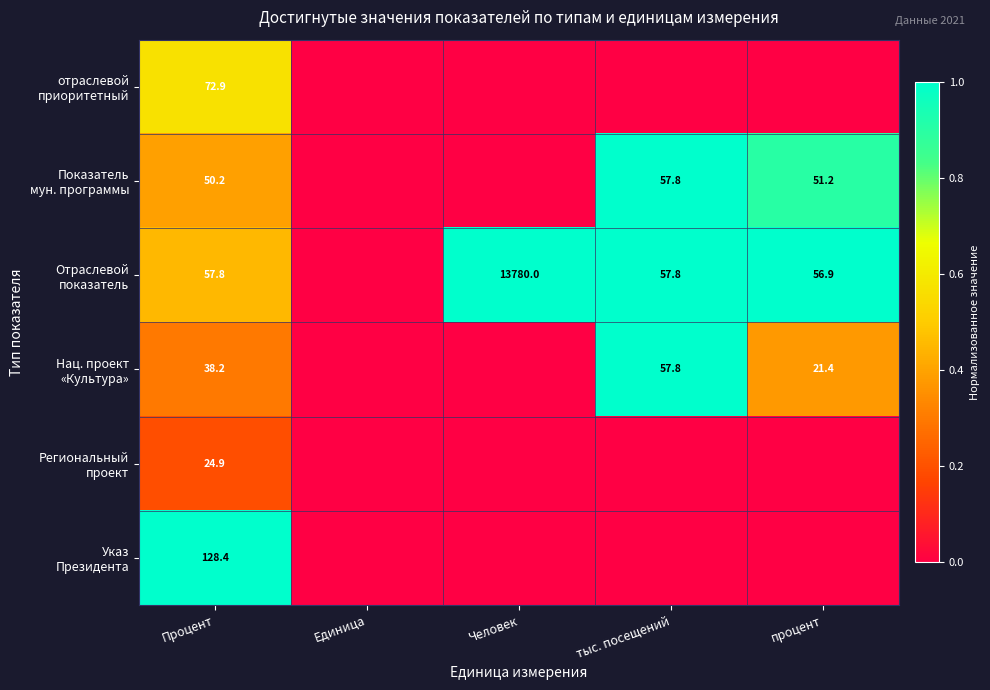

Which series changed the most between Единица and тыс. посещений?

Показатель мун. программы